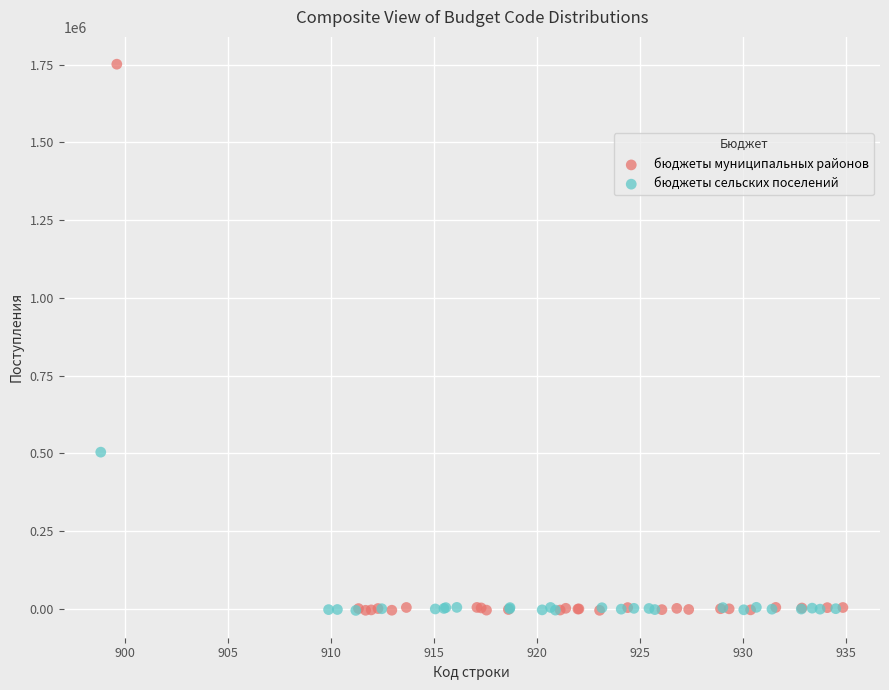

Which series has the largest Y range (max minus min)?

бюджеты муниципальных районов